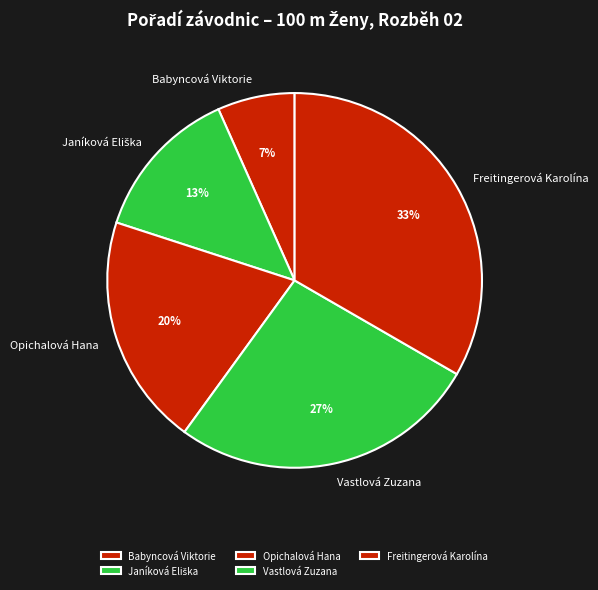

Is the sum of Freitingerová Karolína and Opichalová Hana greater than half?

Yes